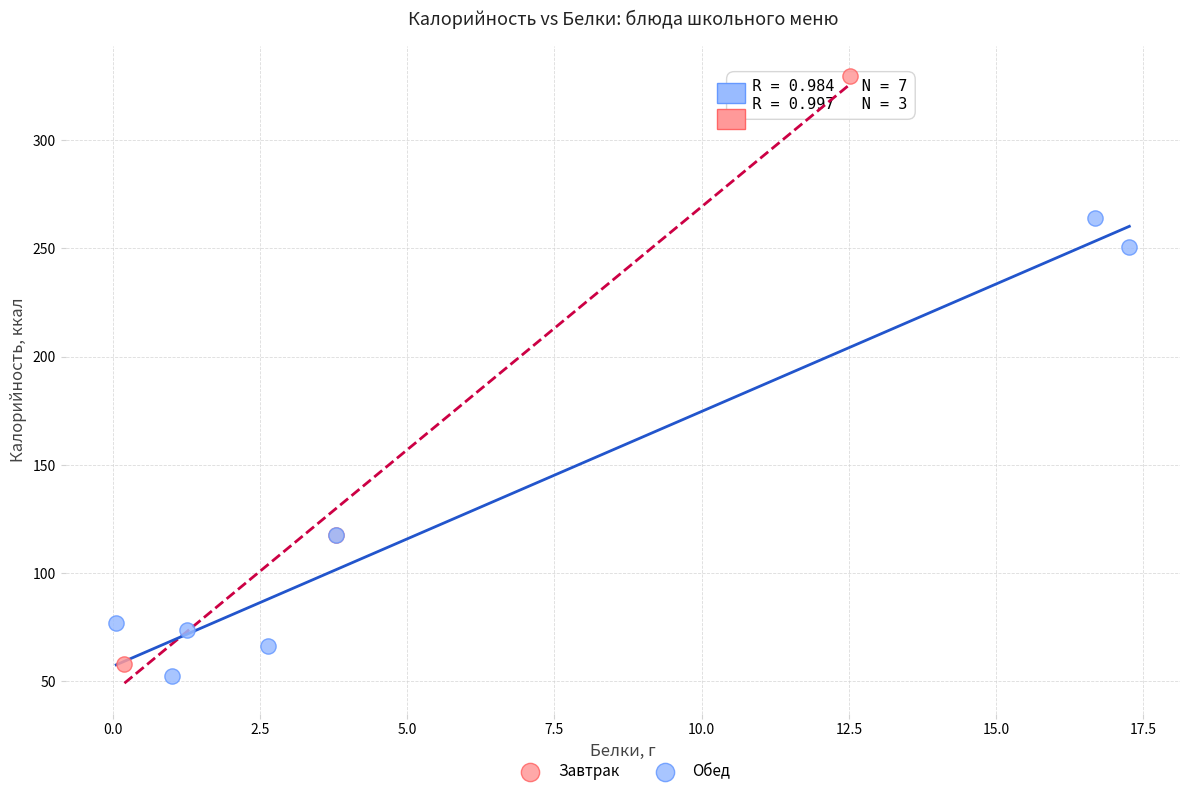

Which series has the largest Y range (max minus min)?

Завтрак